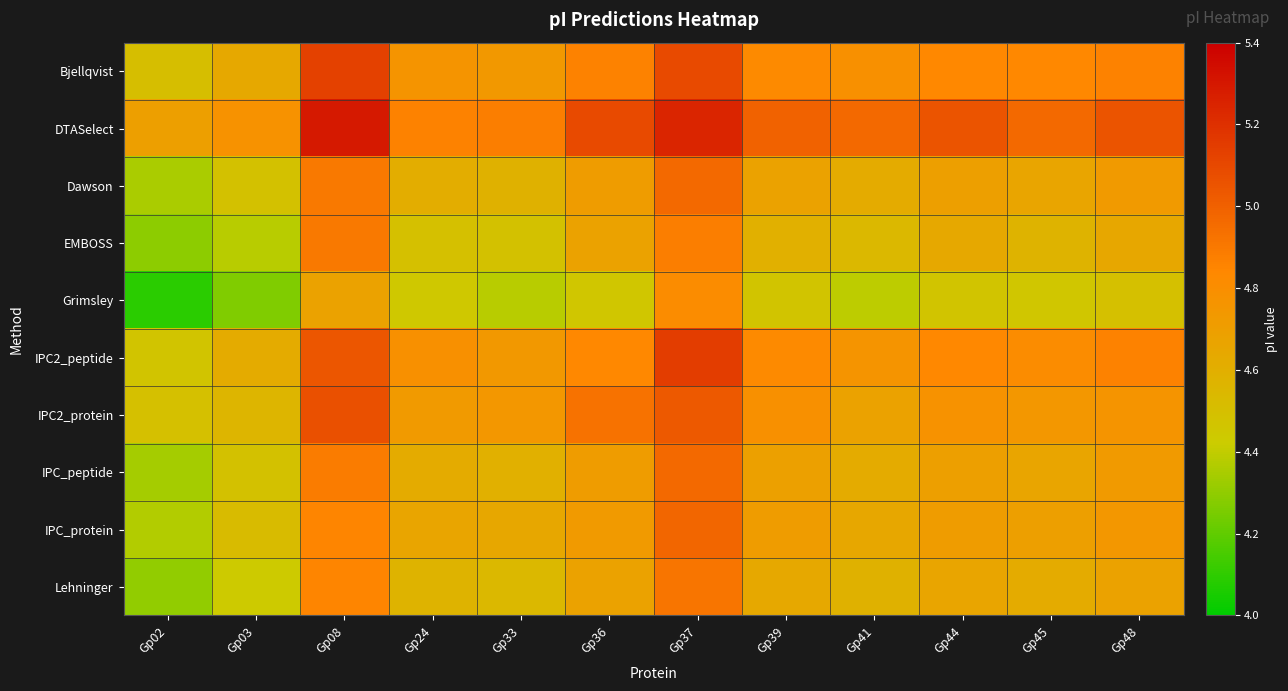

At how many categories does at least one series exceed 4?

12